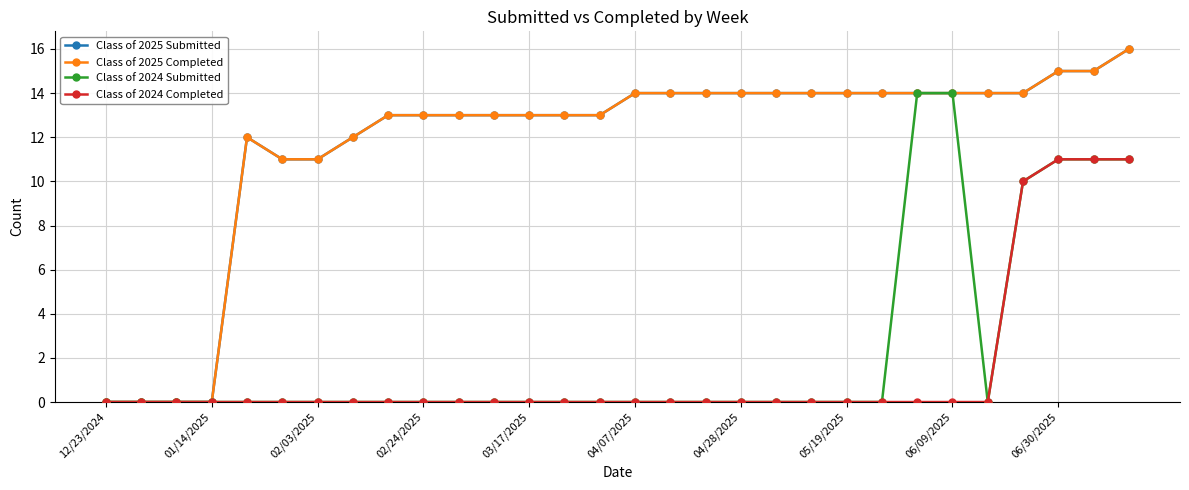

Reading right to left, extract all data points from this chart.

Class of 2025 Submitted: 16	15	15	14	14	14	14	14	14	14	14	14	14	14	14	13	13	13	13	13	13	13	12	11	11	12	0	0	0	0
Class of 2025 Completed: 16	15	15	14	14	14	14	14	14	14	14	14	14	14	14	13	13	13	13	13	13	13	12	11	11	12	0	0	0	0
Class of 2024 Submitted: 11	11	11	10	0	14	14	0	0	0	0	0	0	0	0	0	0	0	0	0	0	0	0	0	0	0	0	0	0	0
Class of 2024 Completed: 11	11	11	10	0	0	0	0	0	0	0	0	0	0	0	0	0	0	0	0	0	0	0	0	0	0	0	0	0	0